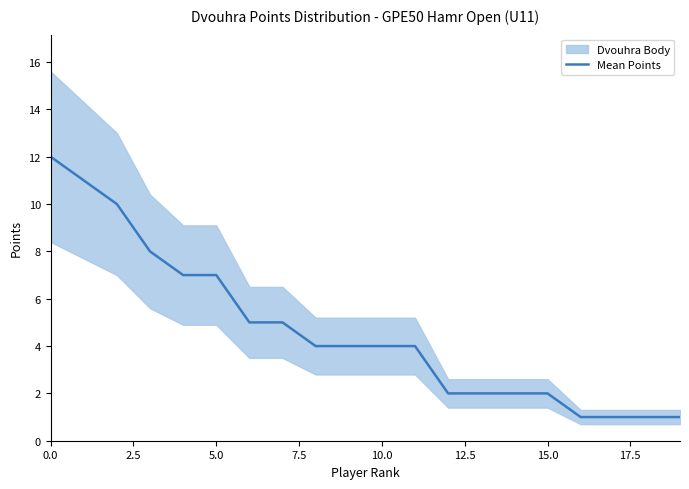

What is the maximum value shown in the chart?

12